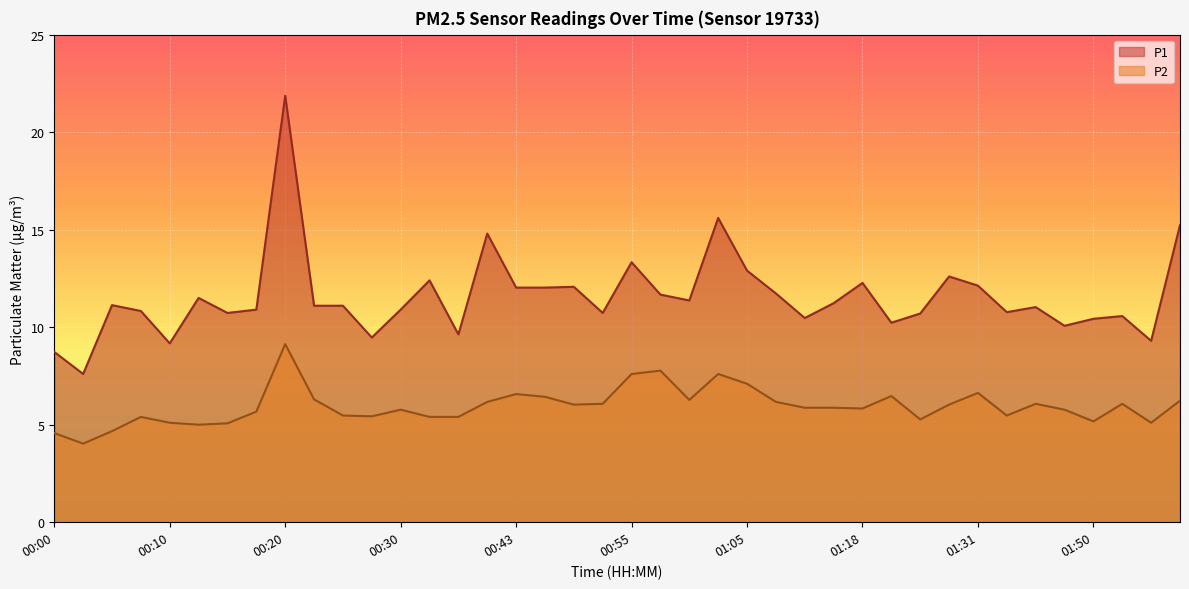

At which label is P1 closest to 14?

00:55